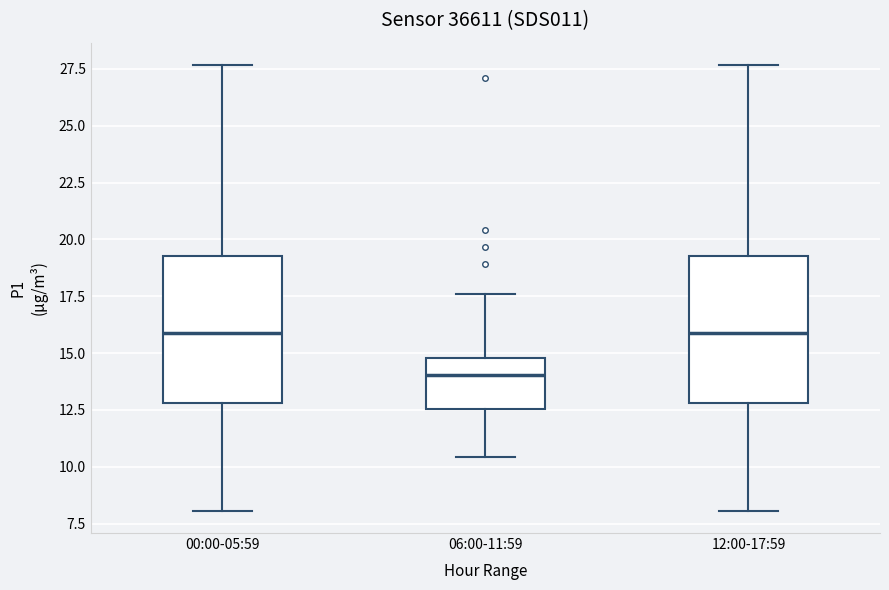

Which box has the lowest median line?

06:00-11:59